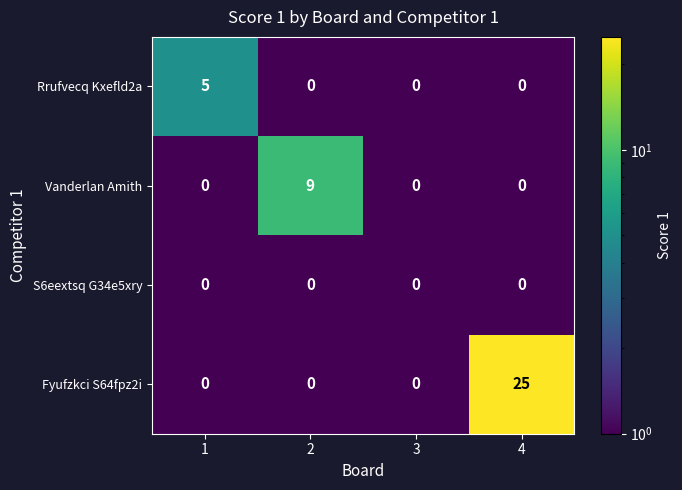

List the series in order of their overall mean, highest first.

Fyufzkci S64fpz2i, Vanderlan Amith, Rrufvecq Kxefld2a, S6eextsq G34e5xry